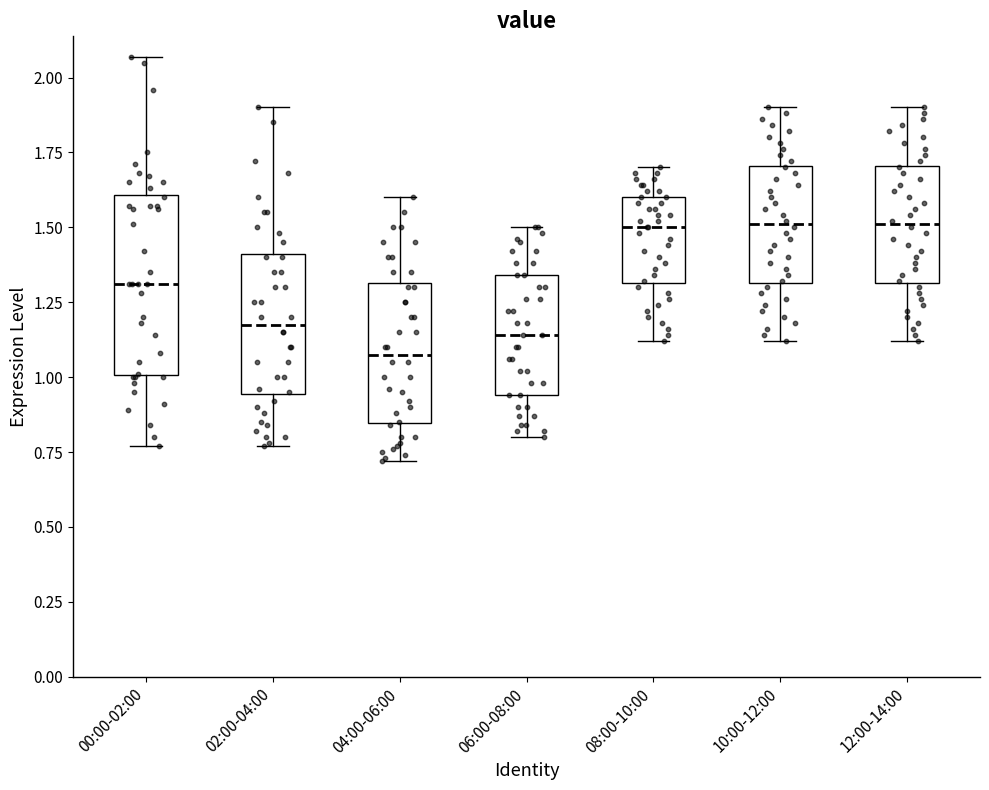

Reading left to right, read every box against the y-axis: the position of its median line, the range the box covers, and the ends of its whiskers. The values are not printed on the chart, so give them approximately, as read against the axis.

00:00-02:00: median 1.30, box 1.00 to 1.60, whiskers 0.75 to 2.05
02:00-04:00: median 1.20, box 0.95 to 1.40, whiskers 0.75 to 1.90
04:00-06:00: median 1.10, box 0.85 to 1.30, whiskers 0.70 to 1.60
06:00-08:00: median 1.15, box 0.95 to 1.35, whiskers 0.80 to 1.50
08:00-10:00: median 1.50, box 1.30 to 1.60, whiskers 1.10 to 1.70
10:00-12:00: median 1.50, box 1.30 to 1.70, whiskers 1.10 to 1.90
12:00-14:00: median 1.50, box 1.30 to 1.70, whiskers 1.10 to 1.90